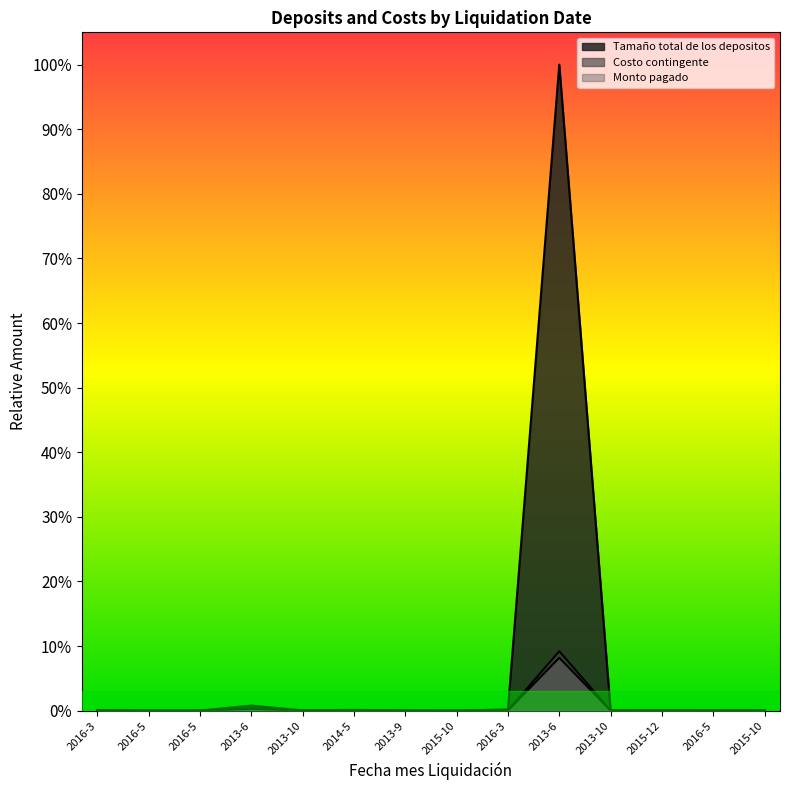

How many interior local valleys does the Monto pagado series have?

5